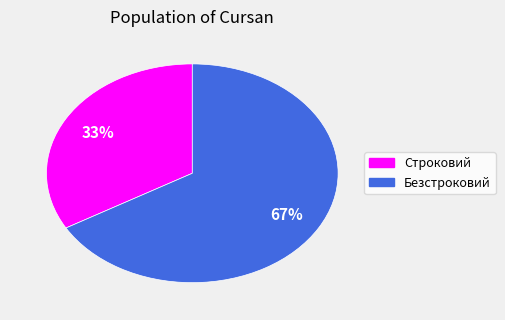

To the nearest percent, what is the combined percentage of Безстроковий and Строковий?

100%